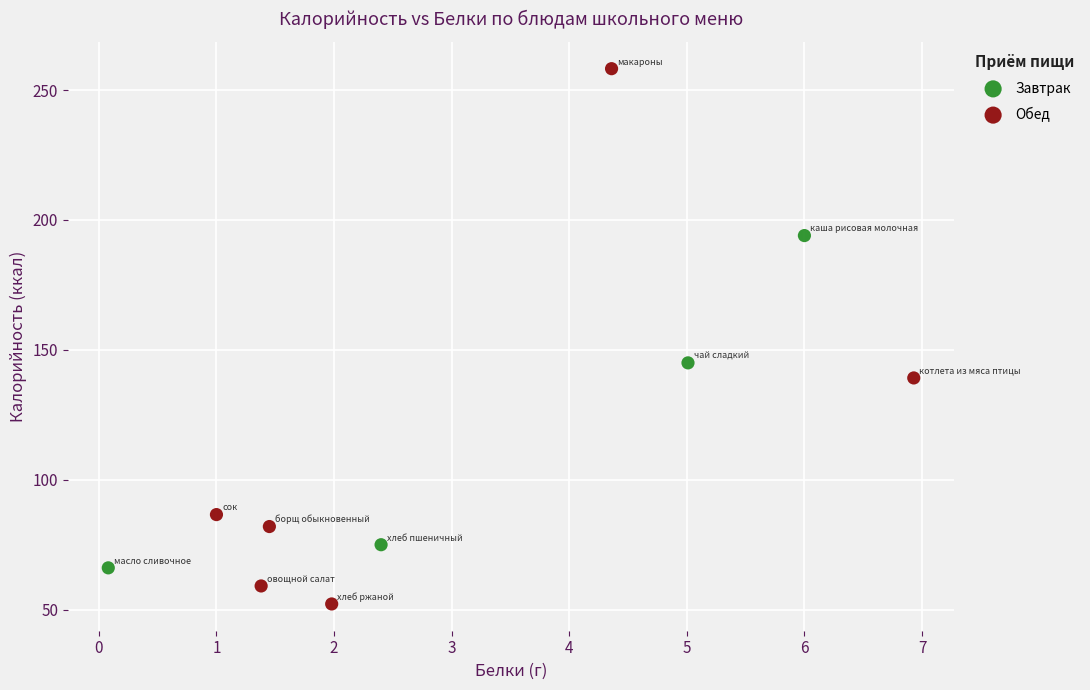

Which series reaches the minimum Y coordinate?

Обед